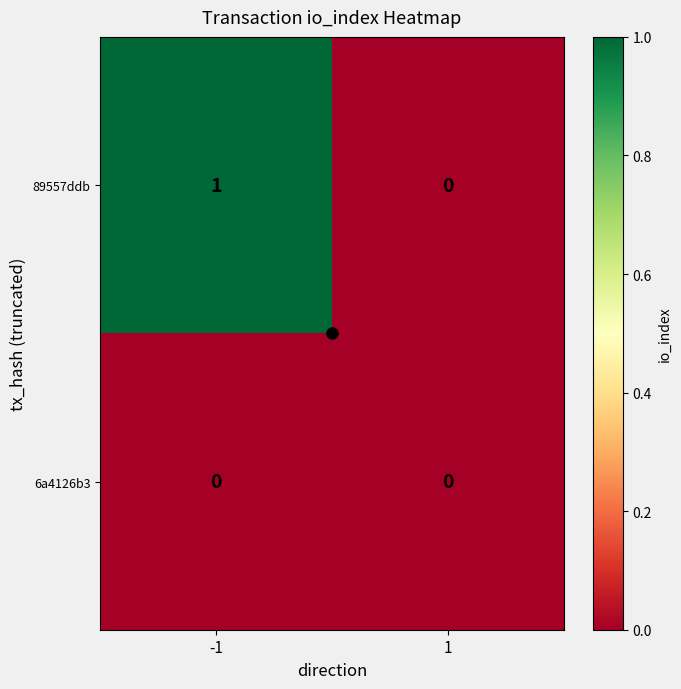

At which category does the chart reach its peak across all series?

-1